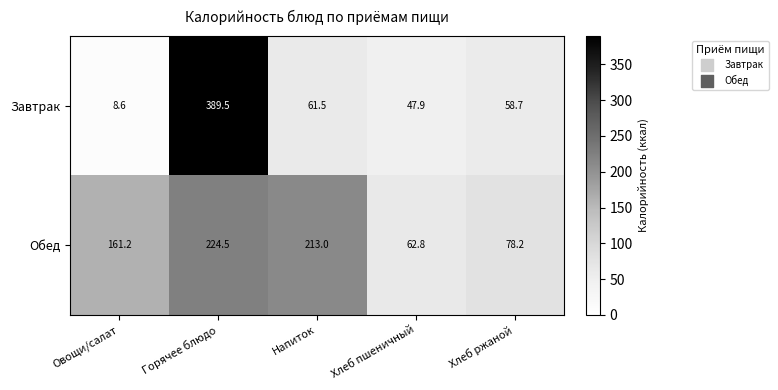

Reading left to right, extract all data points from this chart.

Завтрак: Овощи/салат=8.6	Горячее блюдо=389.5	Напиток=61.5	Хлеб пшеничный=47.9	Хлеб ржаной=58.7
Обед: Овощи/салат=161.2	Горячее блюдо=224.5	Напиток=213.0	Хлеб пшеничный=62.8	Хлеб ржаной=78.2